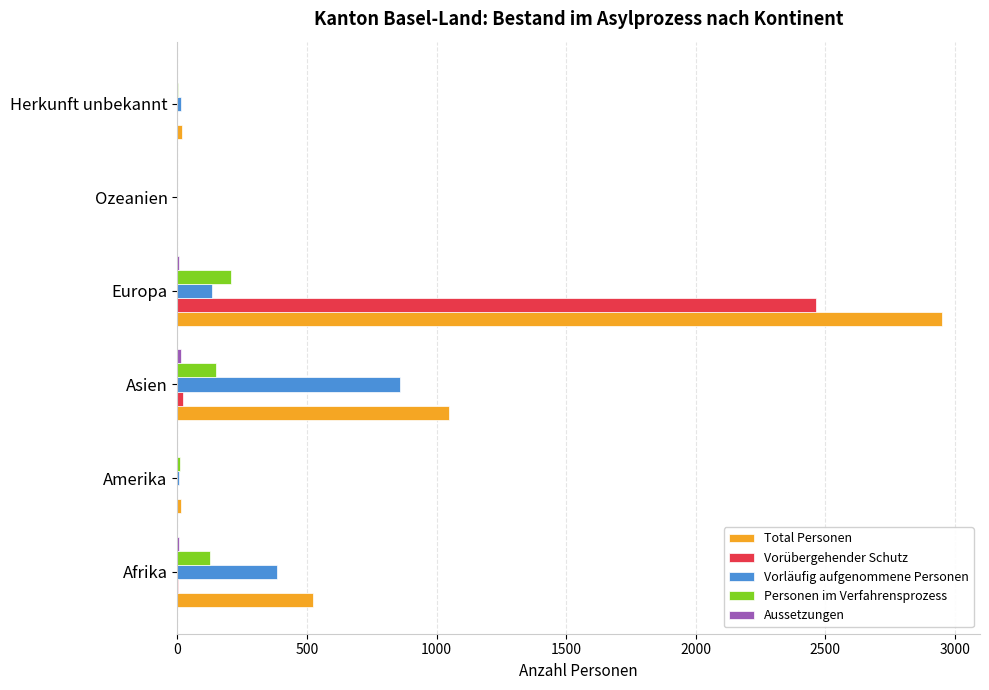

Is it true that Vorübergehender Schutz equals 0 at Ozeanien?

True